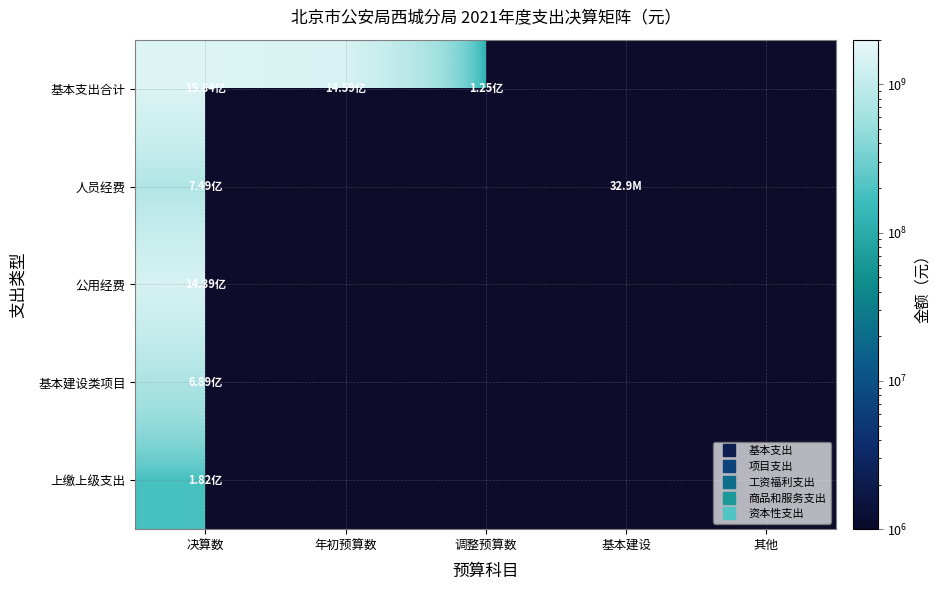

Rank the series by their maximum value, from lowest to highest.

上缴上级支出, 基本建设类项目, 人员经费, 公用经费, 基本支出合计